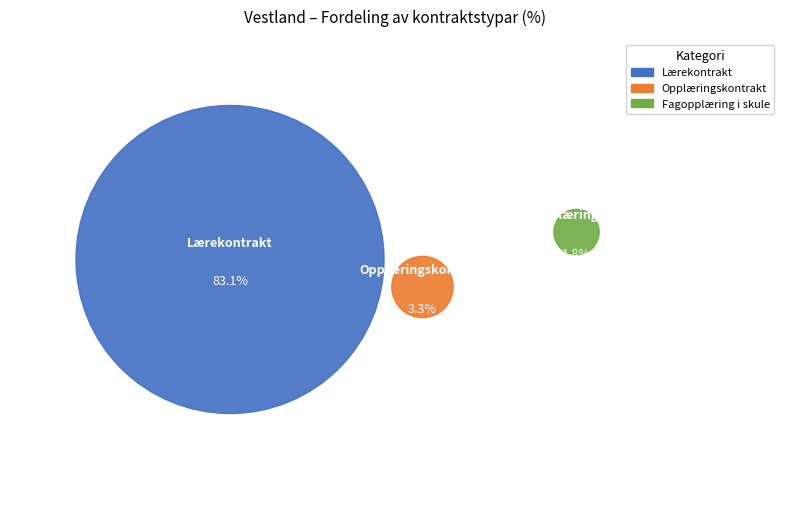

Is Lærekontrakt the majority of the pie?

Yes